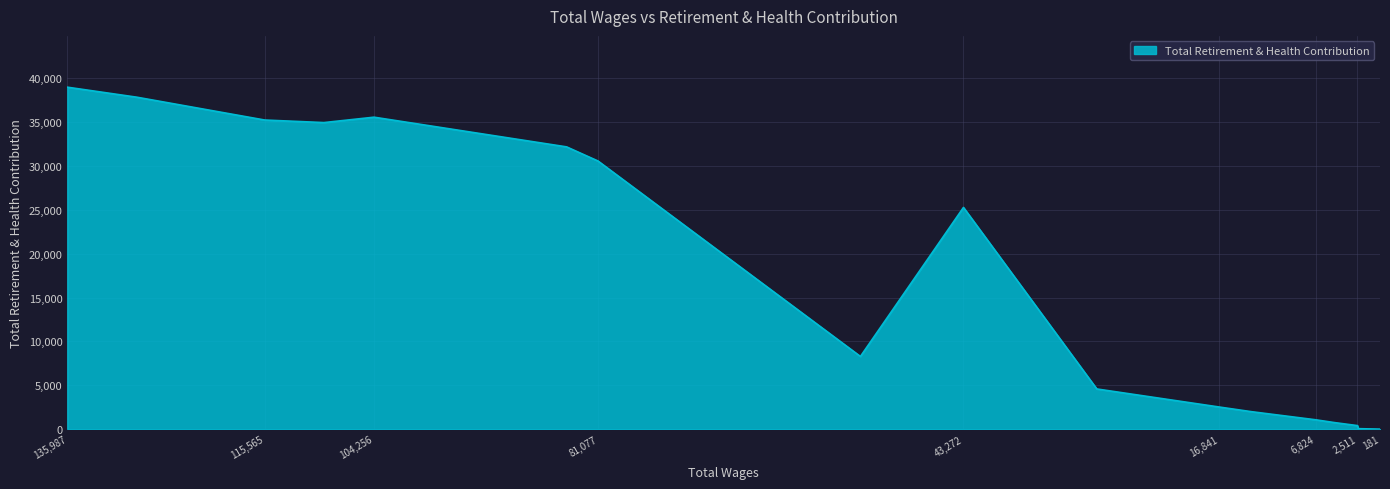

What is the difference between the second highest and second lowest values?

37793